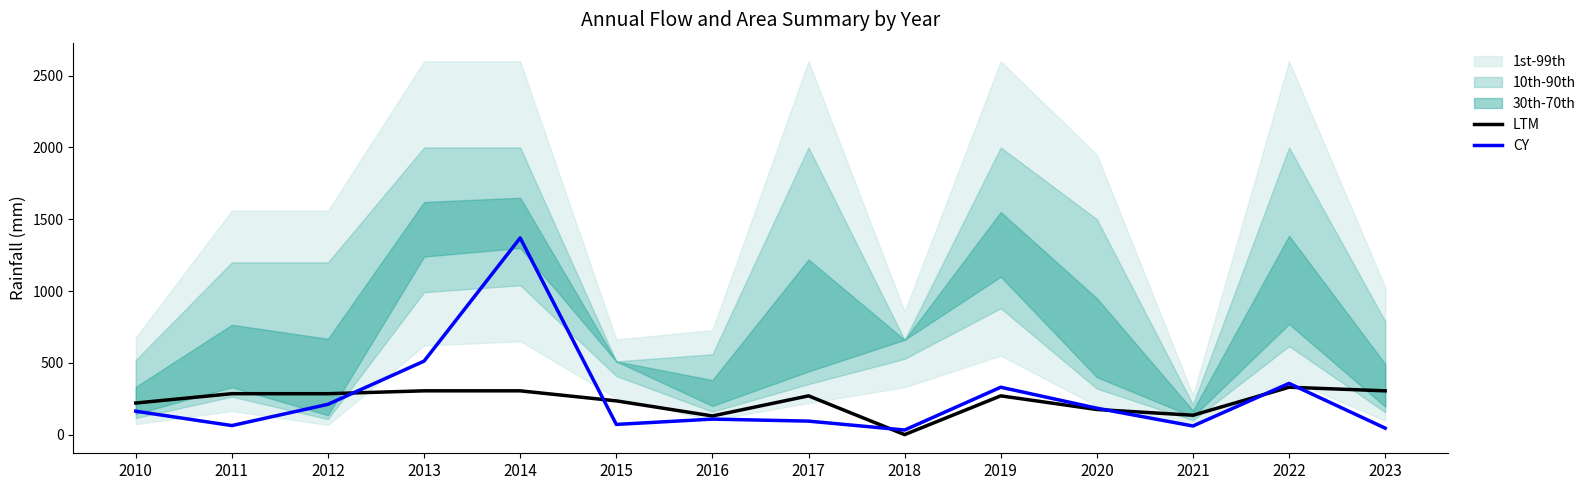

At which category is the sum across all series the highest?

2014